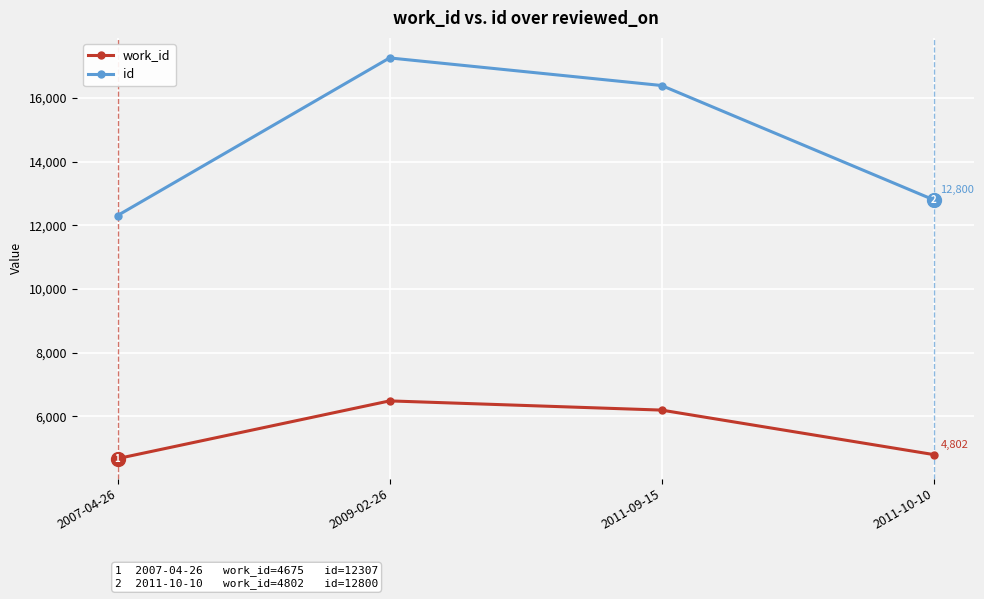

At which label is work_id closest to 5581?

2011-09-15